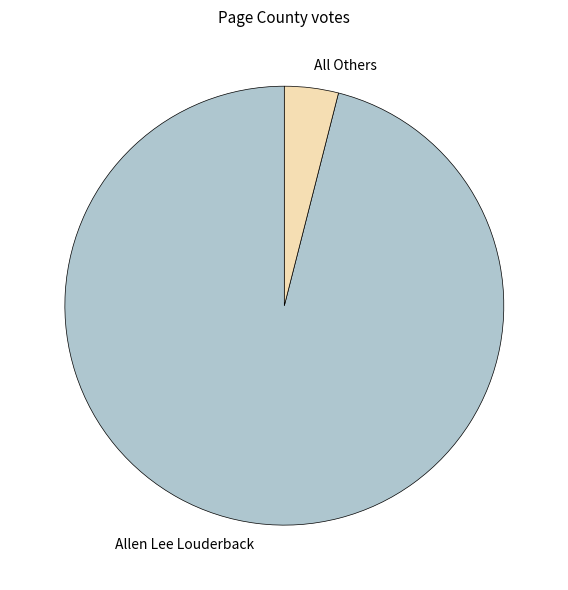

Does All Others account for over 50% of the chart?

No